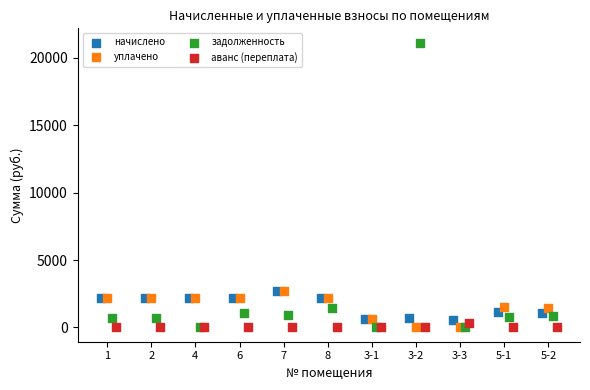

Which series has the widest spread of Y values?

задолженность